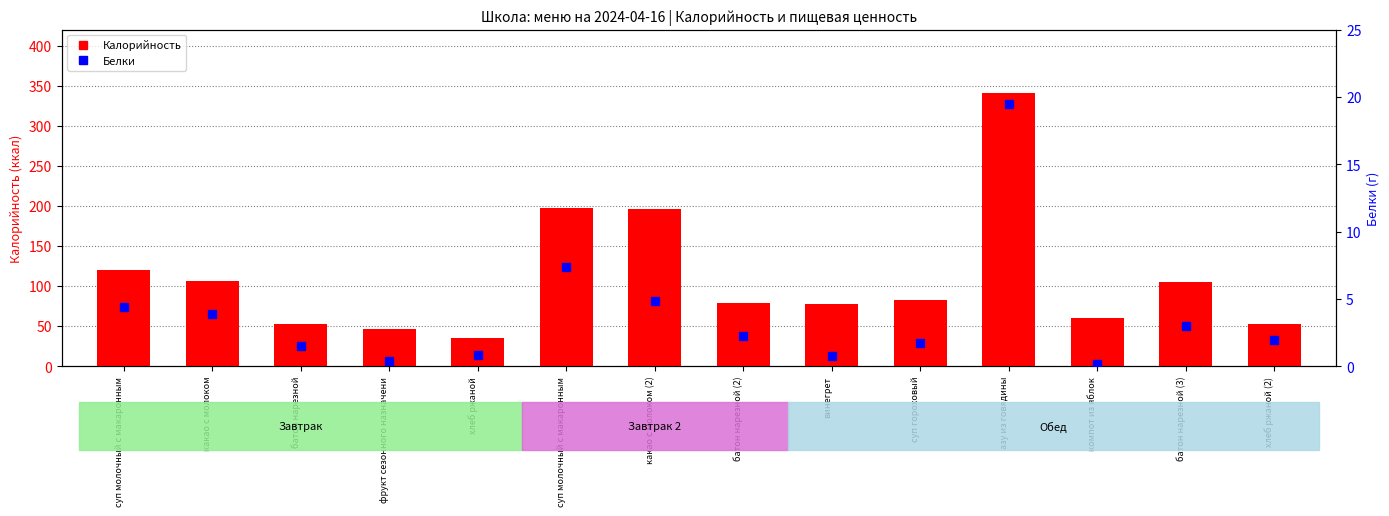

How many values in the Белки series are below 2?

7